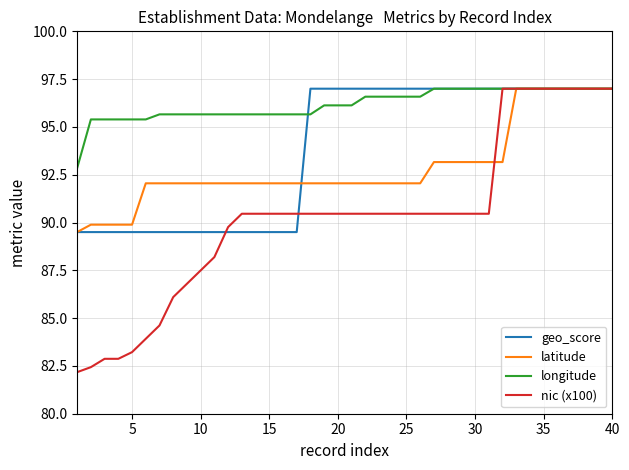

Which series has the widest spread of values?

nic (x100)